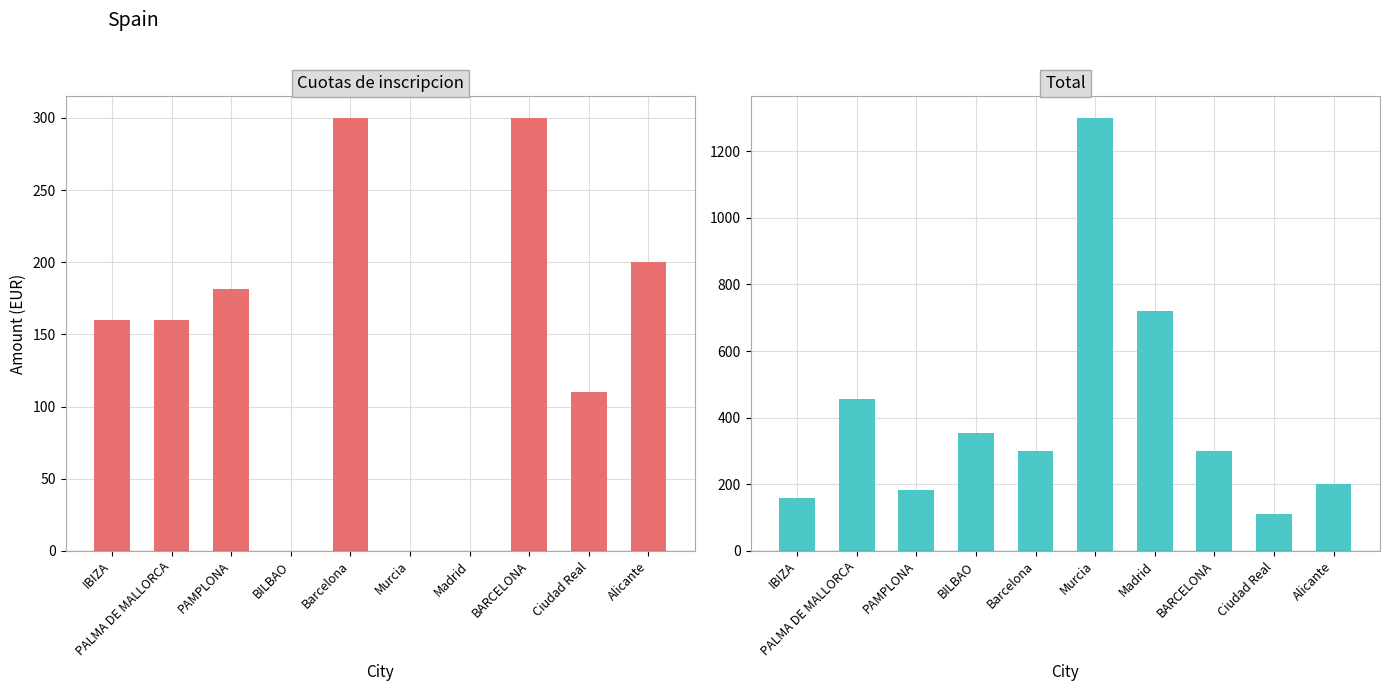

Which series has the largest total across all categories?

Total